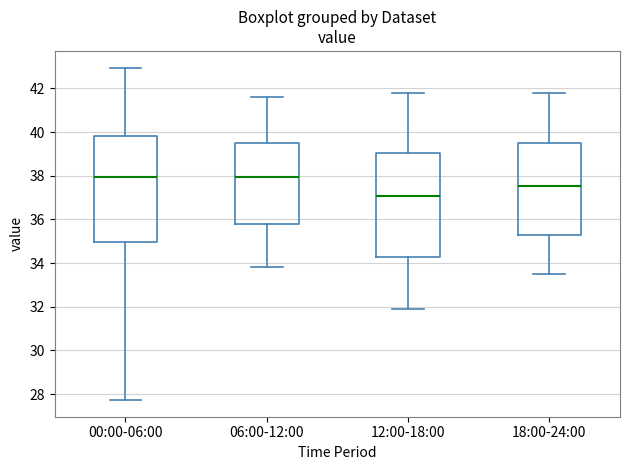

Reading left to right, read every box against the y-axis: the position of its median line, the range the box covers, and the ends of its whiskers. The values are not printed on the chart, so give them approximately, as read against the axis.

00:00-06:00: median 38.0, box 35.0 to 39.8, whiskers 27.8 to 43.0
06:00-12:00: median 38.0, box 35.8 to 39.4, whiskers 33.8 to 41.6
12:00-18:00: median 37.0, box 34.4 to 39.0, whiskers 32.0 to 41.8
18:00-24:00: median 37.6, box 35.2 to 39.4, whiskers 33.6 to 41.8